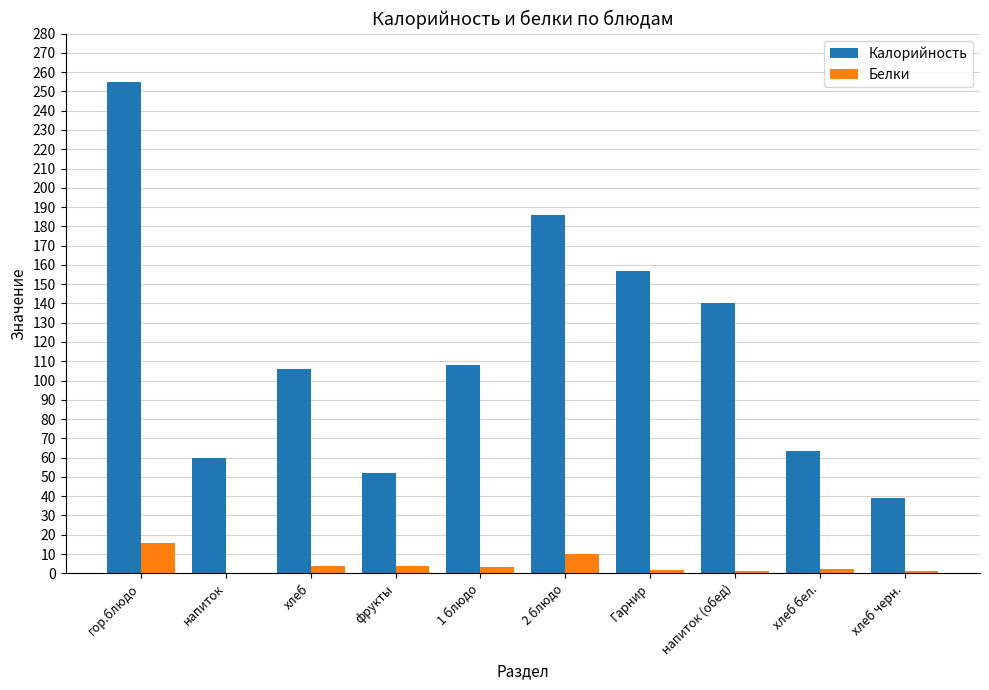

At which category is the sum across all series the highest?

гор.блюдо